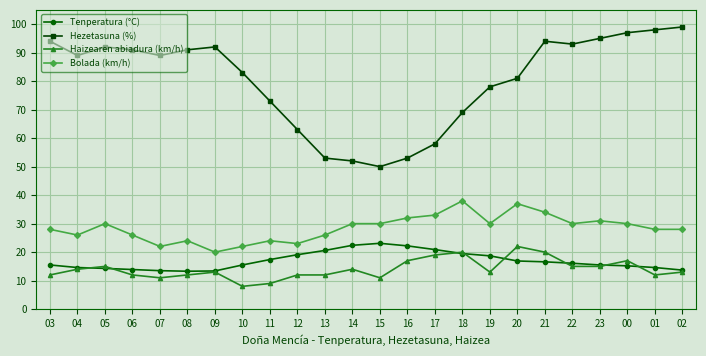

Read the Tenperatura (°C) value at 15.

23.1